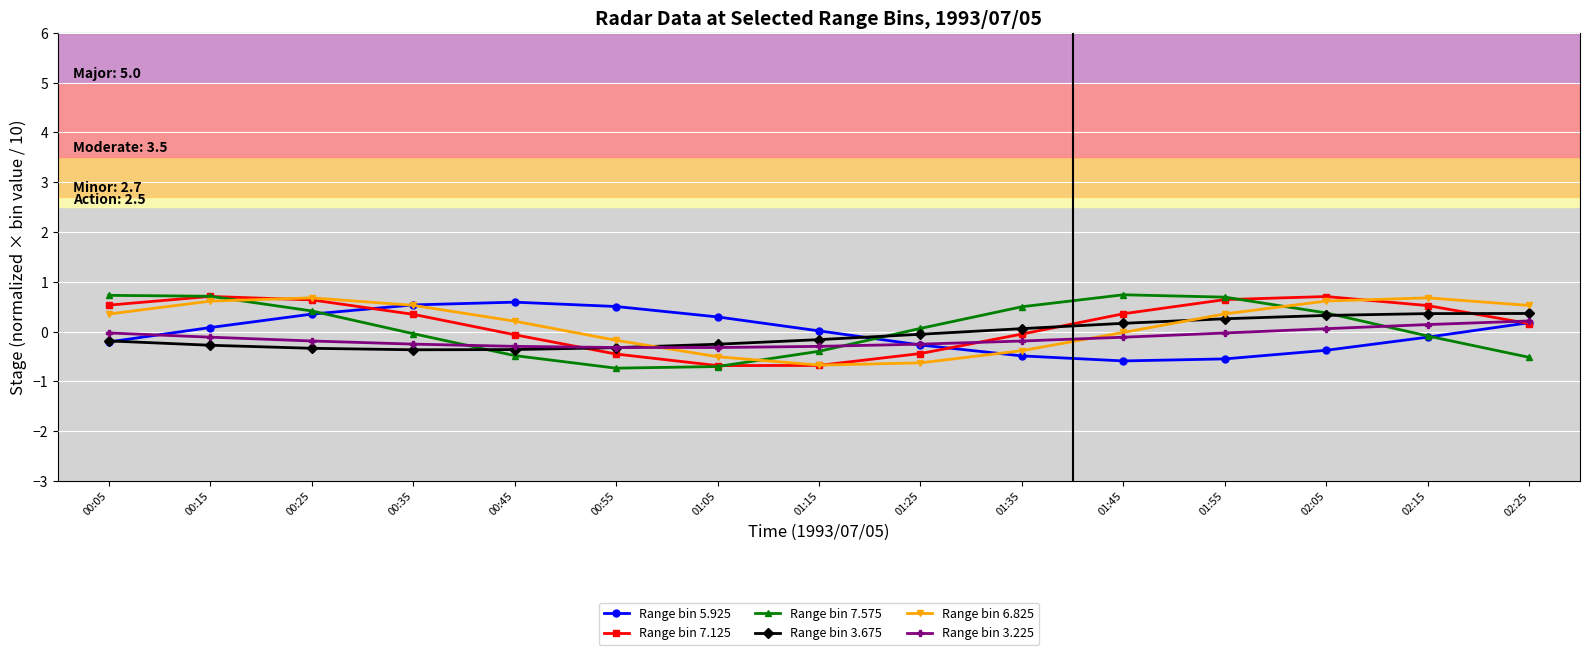

What is the label of the 15th point from the left?

02:25